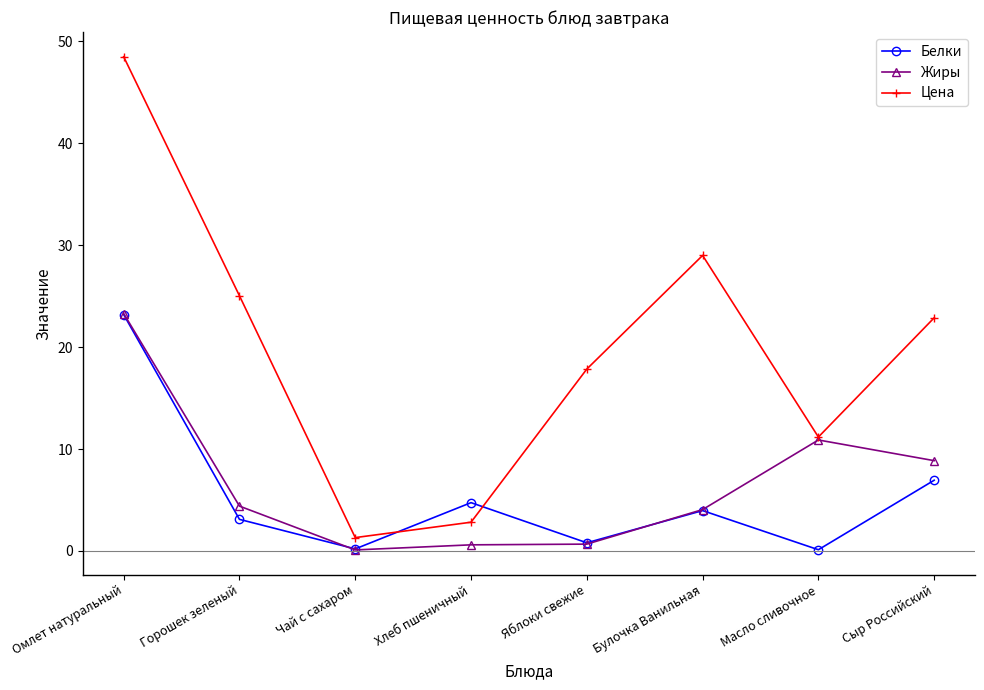

What is the difference between the second highest and minimum values in the Цена series?

27.7